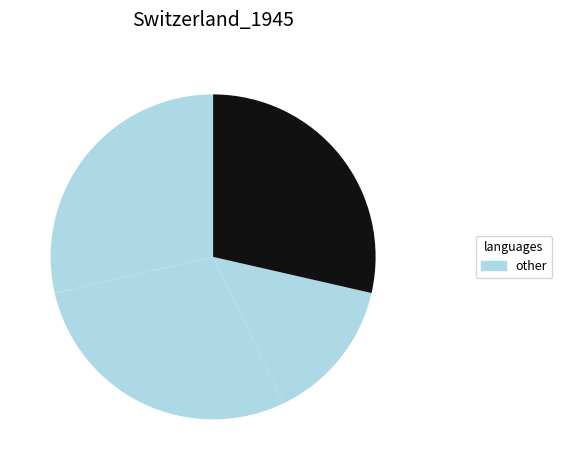

How many slices are in this pie chart?

4